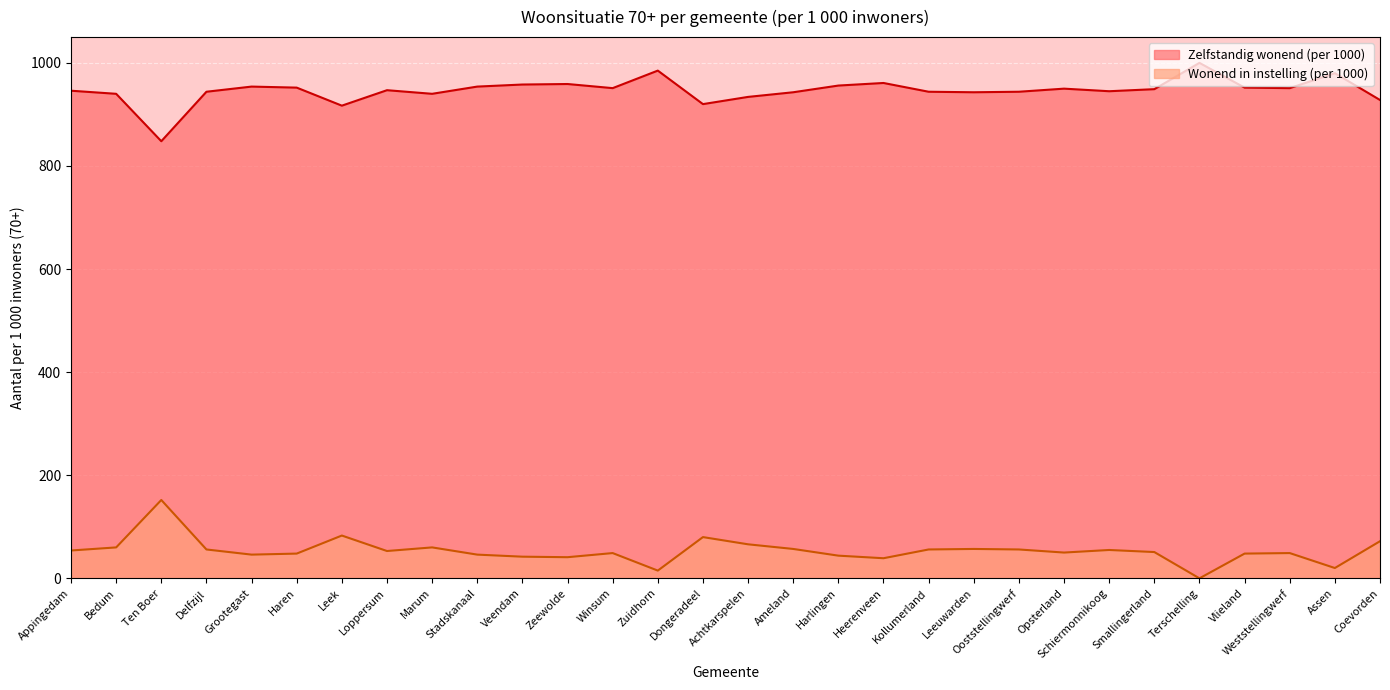

List the labels in order of Zelfstandig wonend (per 1000) value, largest first.

Terschelling, Zuidhorn, Assen, Heerenveen, Zeewolde, Veendam, Harlingen, Grootegast, Stadskanaal, Haren, Vlieland, Winsum, Weststellingwerf, Opsterland, Smallingerland, Loppersum, Appingedam, Schiermonnikoog, Delfzijl, Kollumerland, Ooststellingwerf, Ameland, Leeuwarden, Bedum, Marum, Achtkarspelen, Coevorden, Dongeradeel, Leek, Ten Boer